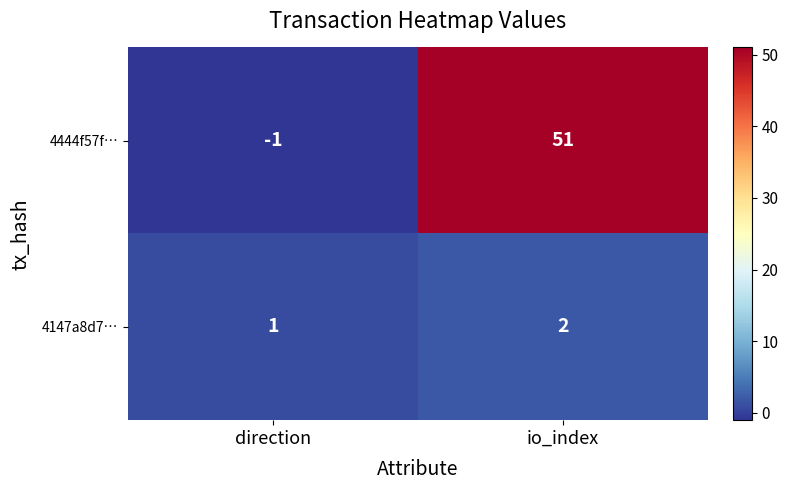

At which category does the chart reach its peak across all series?

io_index